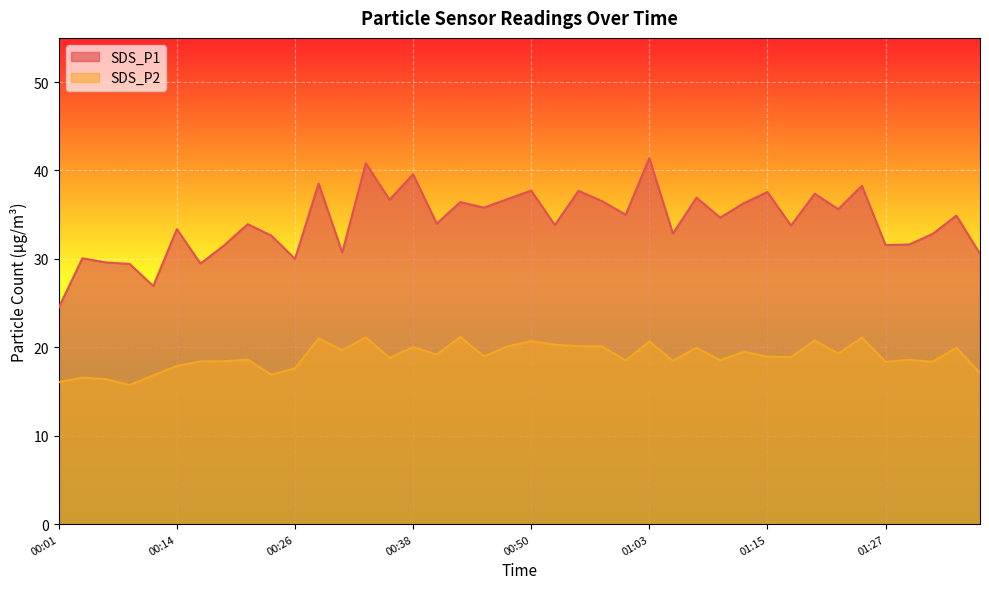

The value of SDS_P2 at 01:32 is 18.4. True or false?

True